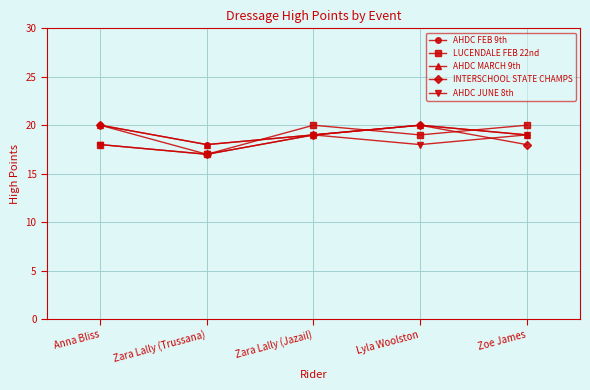

In AHDC JUNE 8th, how many points are higher than both neighbors (excluding endpoints)?

1